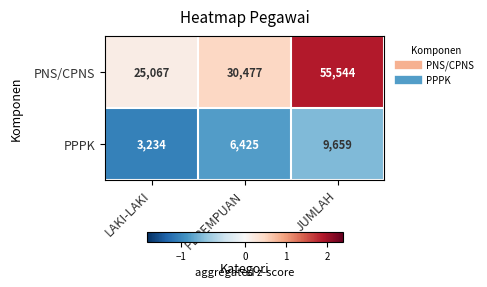

What is the difference between the PPPK values at PEREMPUAN and JUMLAH?

3234